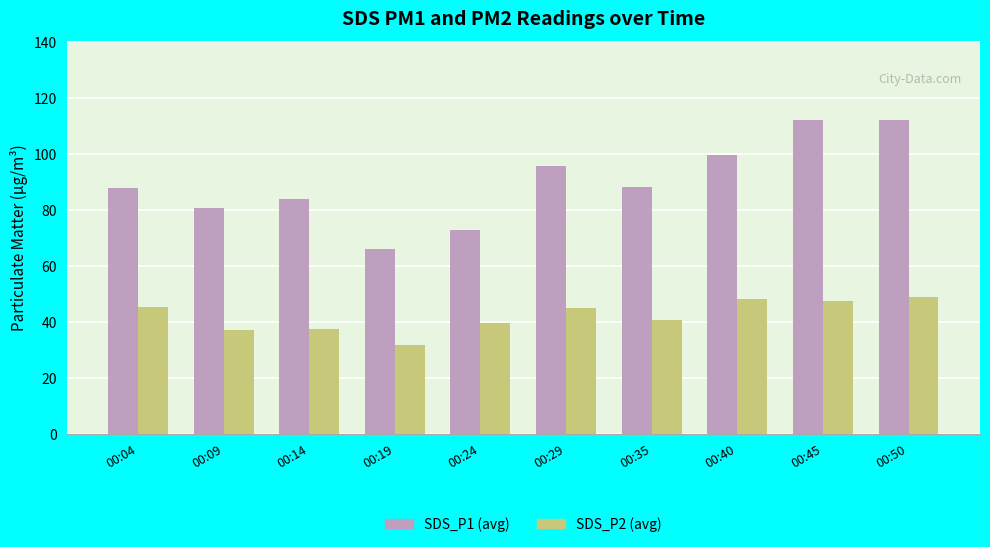

What are all the series names shown in the legend?

SDS_P1 (avg), SDS_P2 (avg)